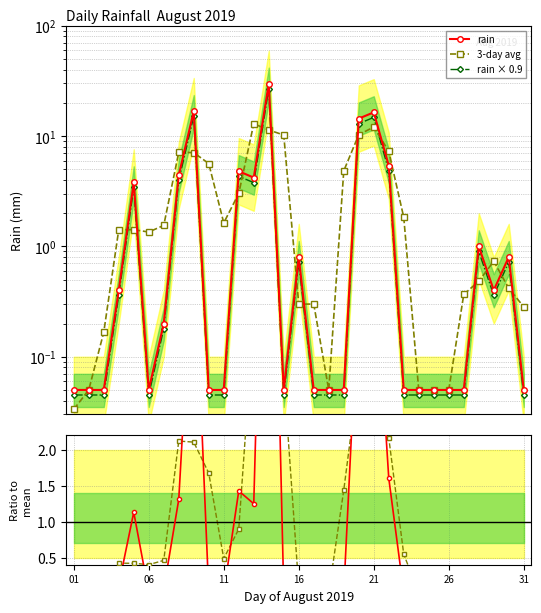

Is this an area chart (filled region under the line)?

No